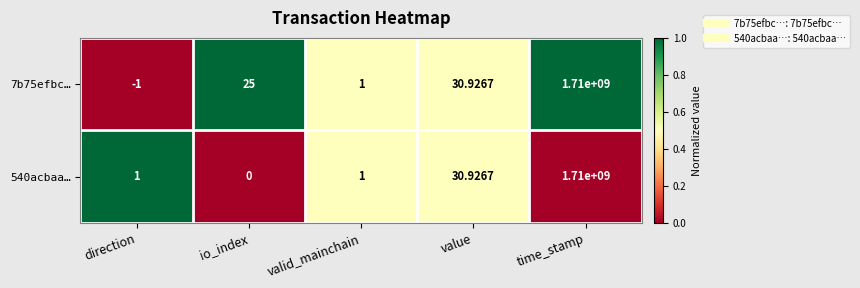

Which series has the largest total across all categories?

7b75efbc…